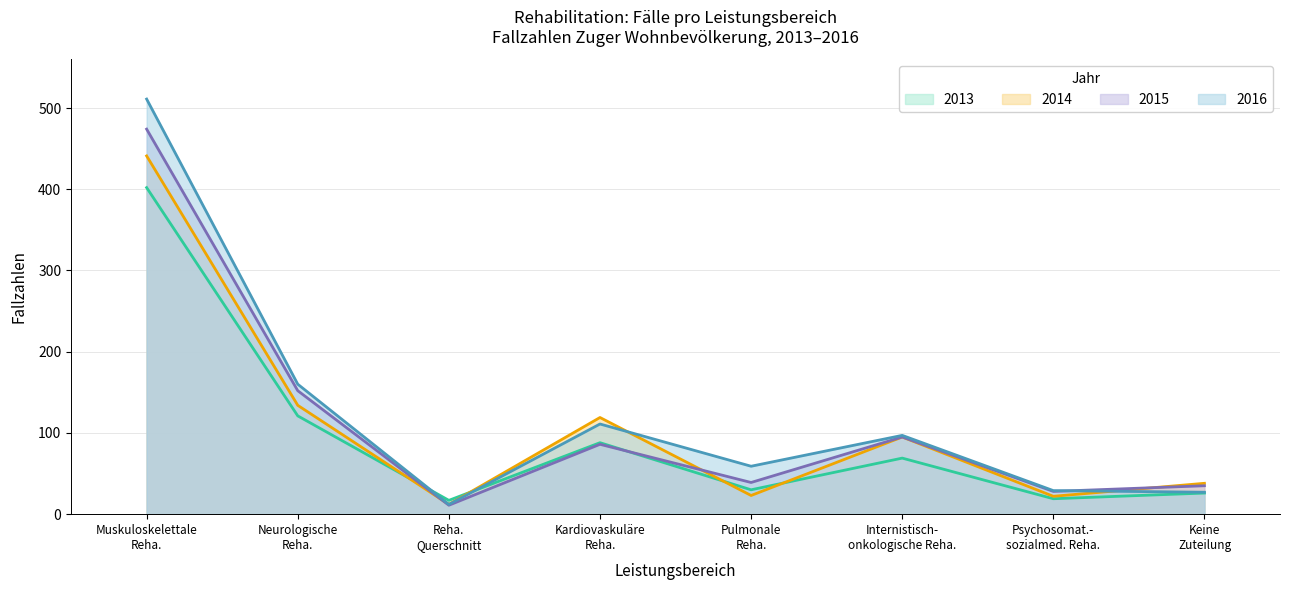

List the series in order of their peak value, lowest first.

2013, 2014, 2015, 2016